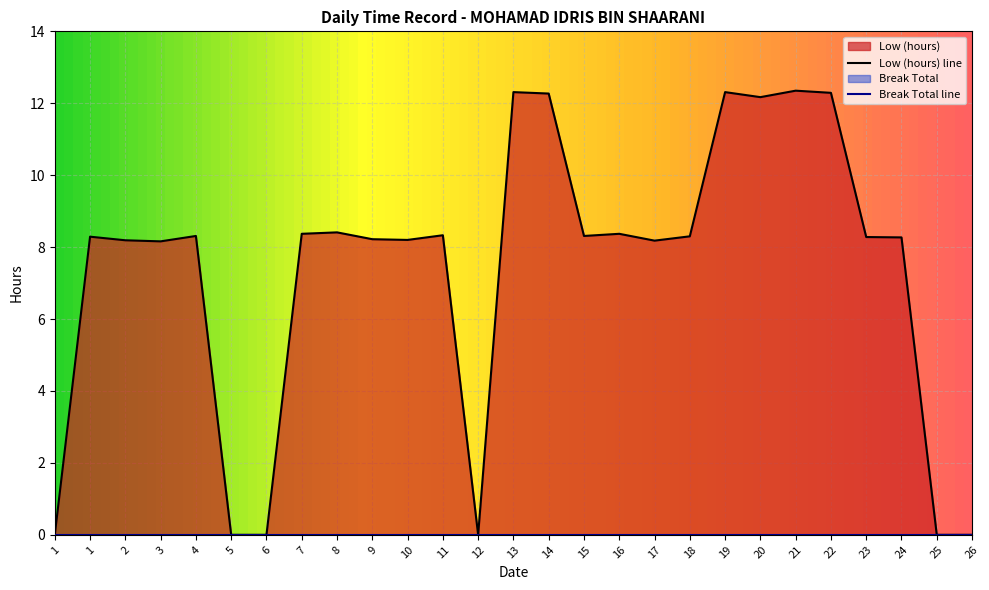

List the labels in order of value, smallest first.

1, 5, 6, 12, 25, 26, 3, 17, 2, 10, 9, 24, 23, 1, 18, 4, 15, 11, 7, 16, 8, 20, 14, 22, 13, 19, 21